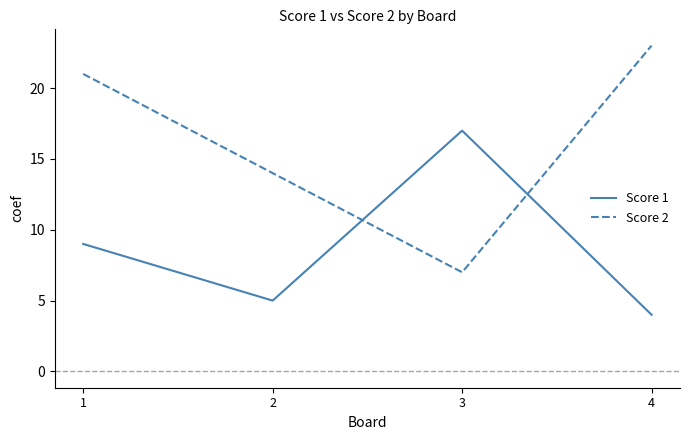

What is the smallest value displayed?

4